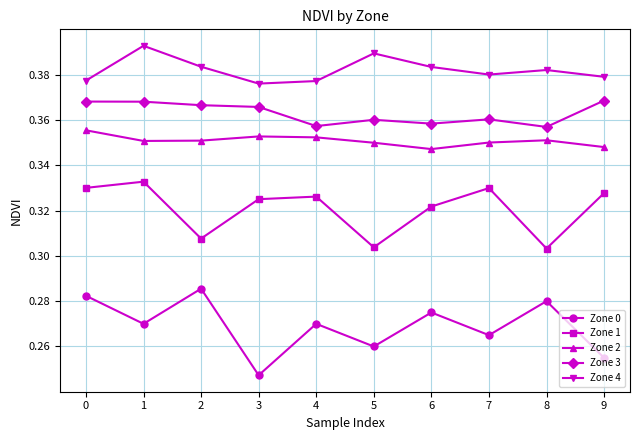

Count the Zone 0 values in the range 0 to 1.

10